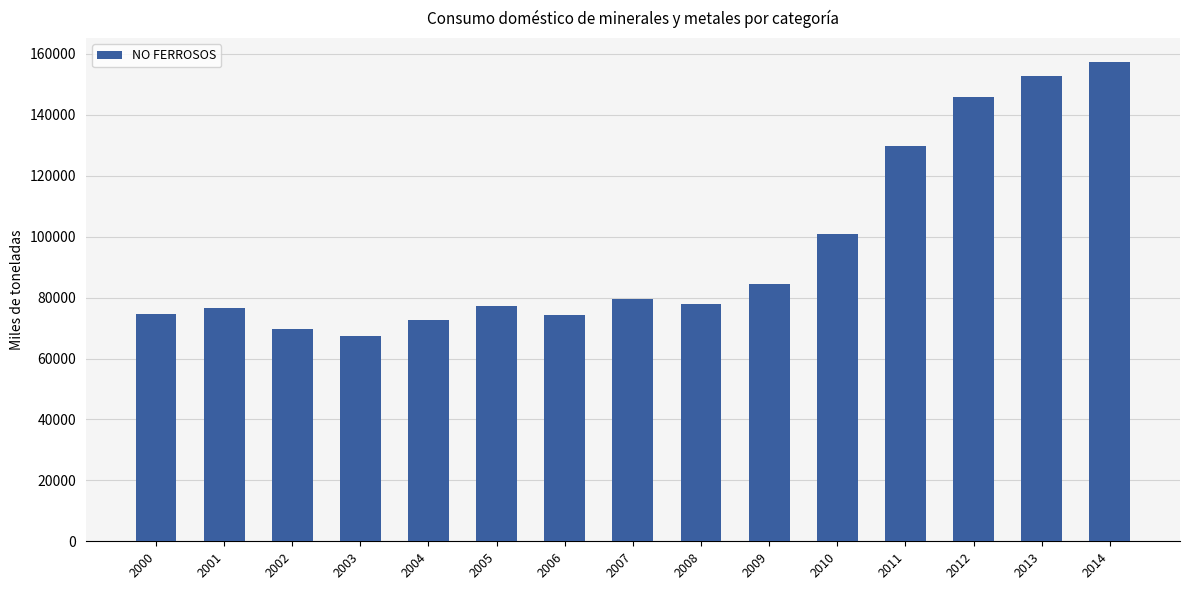

What is the value of the 6th bar from the left?

77321.7